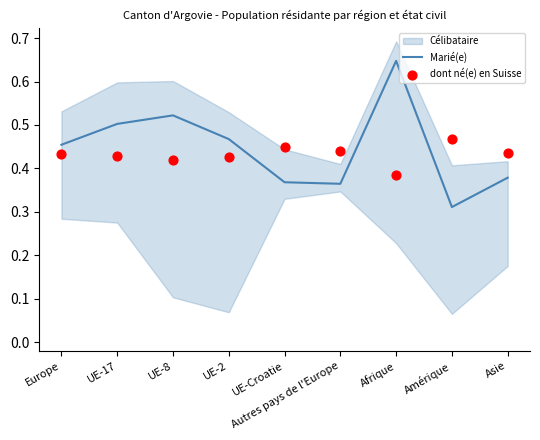

At which category is the sum across all series the highest?

Afrique